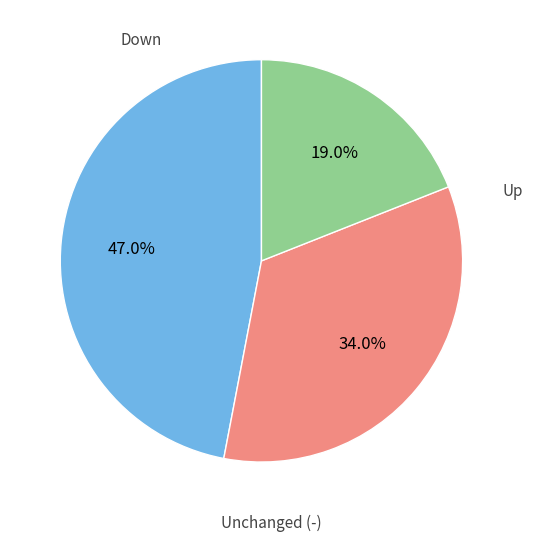

Is there a majority slice in this chart?

No